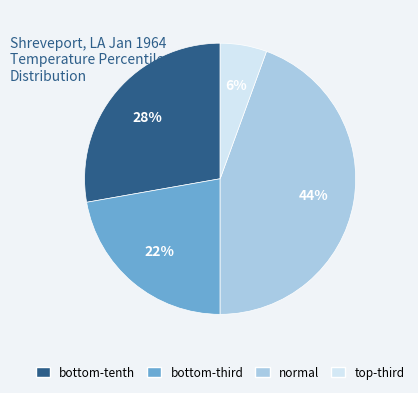

What is the largest slice in the pie chart?

normal